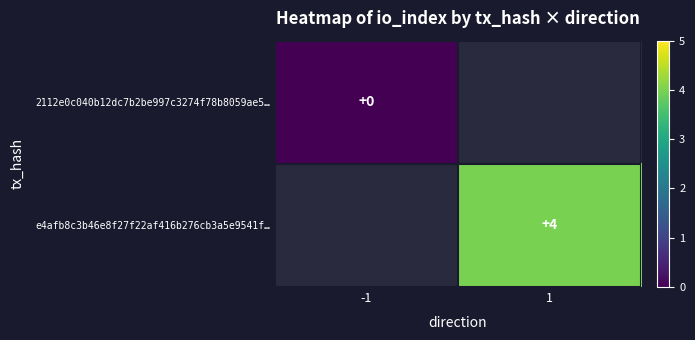

The value of e4afb8c3b46e8f27f22af416b276cb3a5e9541f… at 1 is 4. True or false?

True